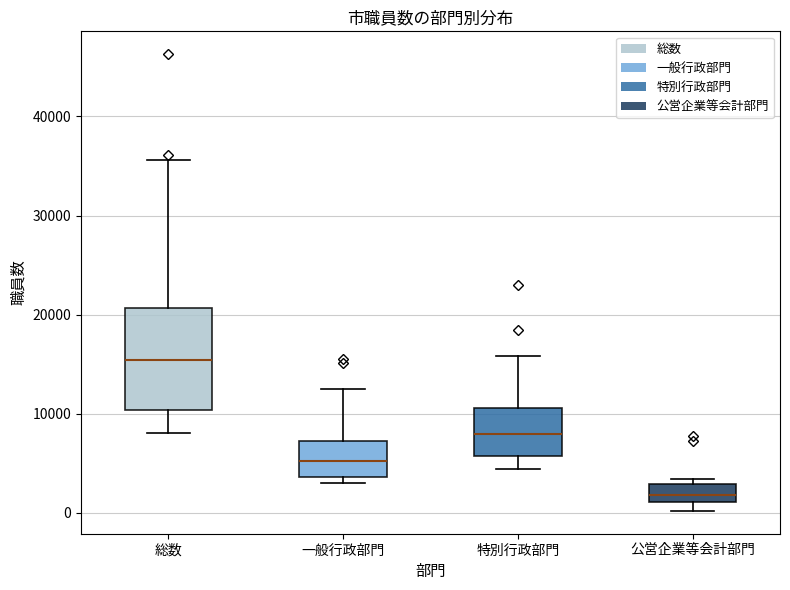

Where is the upper edge of the box for 特別行政部門 on the y-axis? The values are not printed on the chart, so give them approximately, as read against the axis.

11000